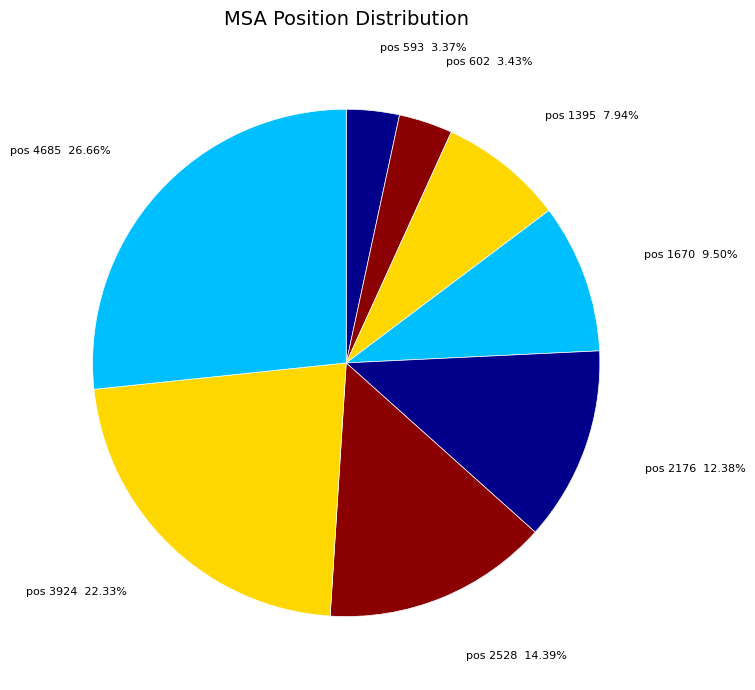

Which has a higher value, pos 1395 7.94% or pos 593 3.37%?

pos 1395 7.94%